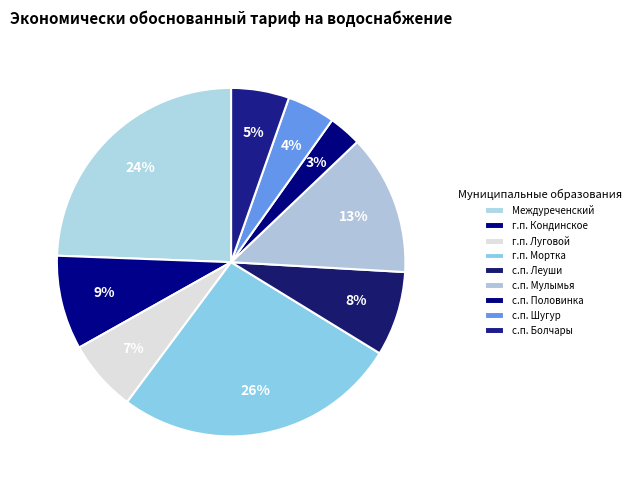

To the nearest percent, what portion does Междуреченский represent?

24%